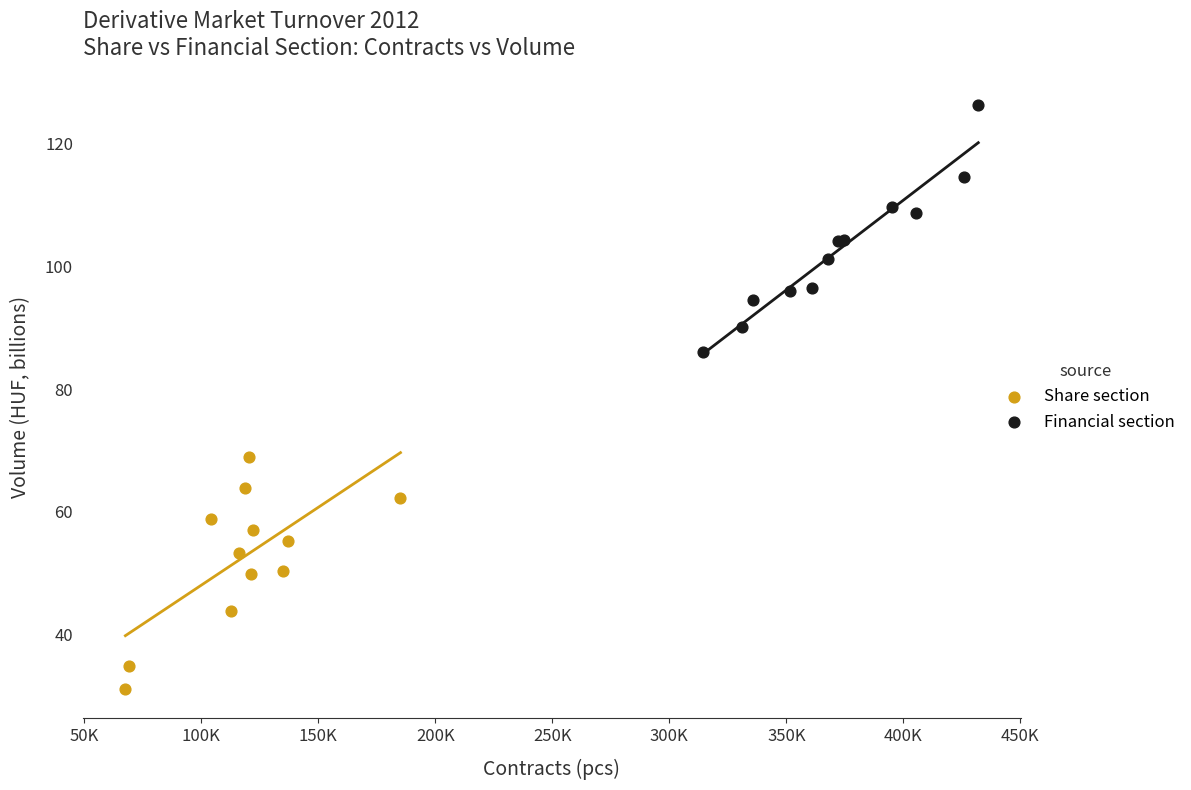

Which series reaches the maximum Y coordinate?

Financial section